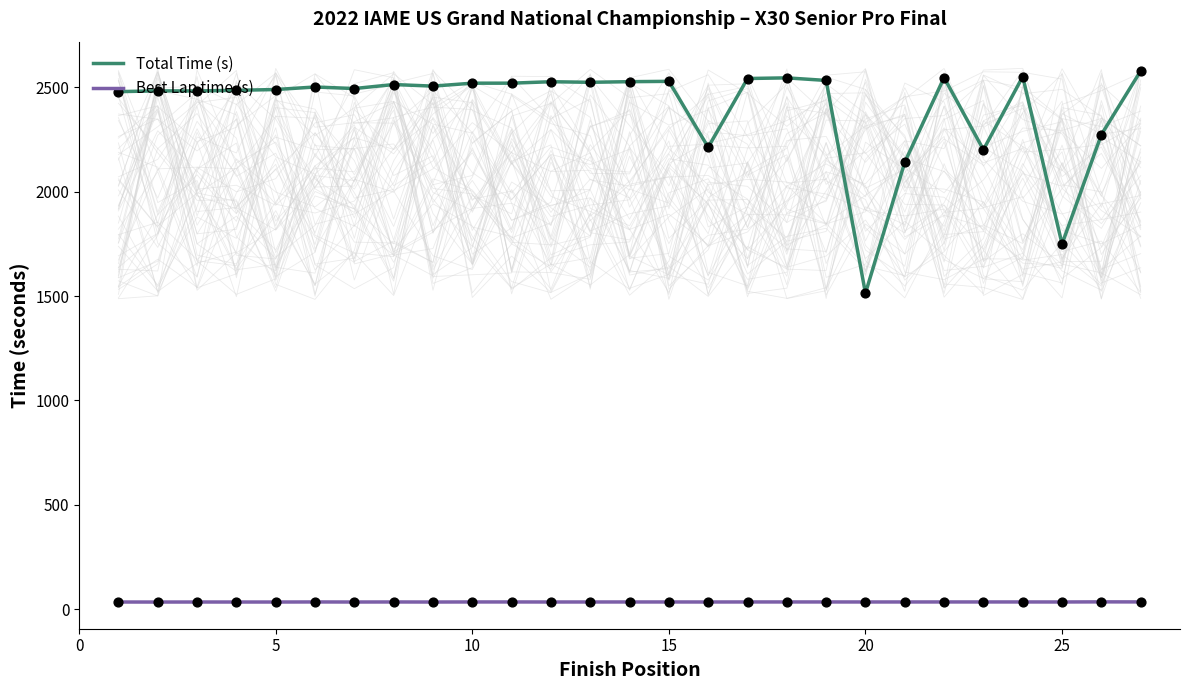

Which series reaches the maximum Y coordinate?

Total Time (s)